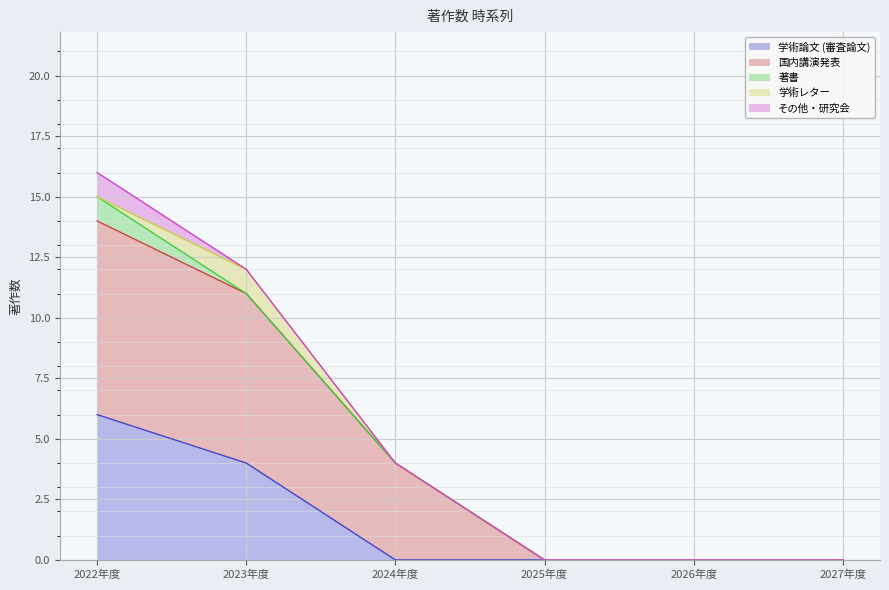

True or false: 学術レター has a value of 1 at 2023年度.

True